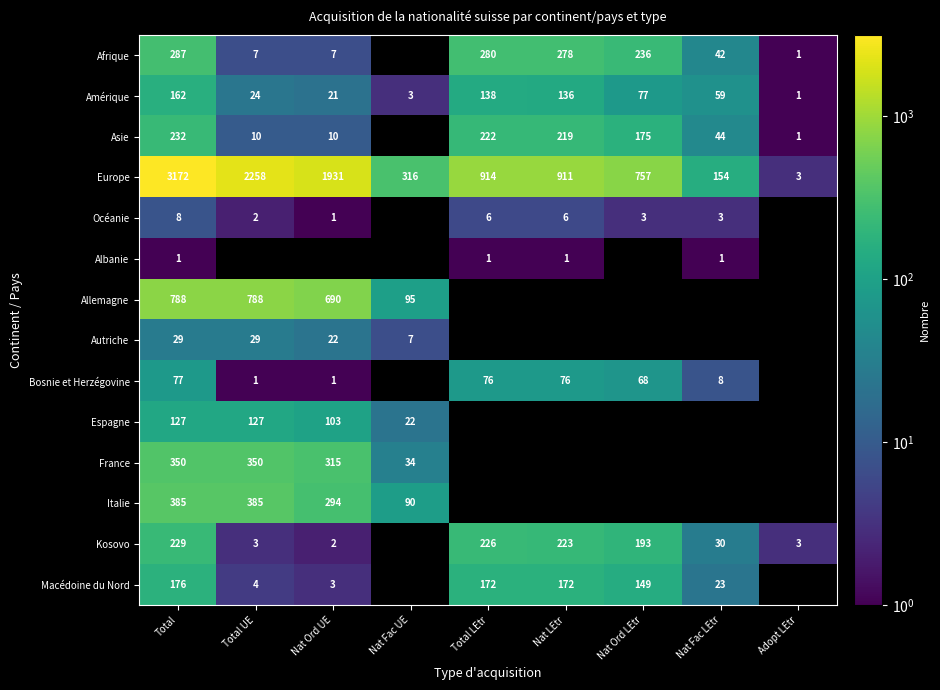

What is the difference between the Océanie values at Total LEtr and Nat Ord UE?

5